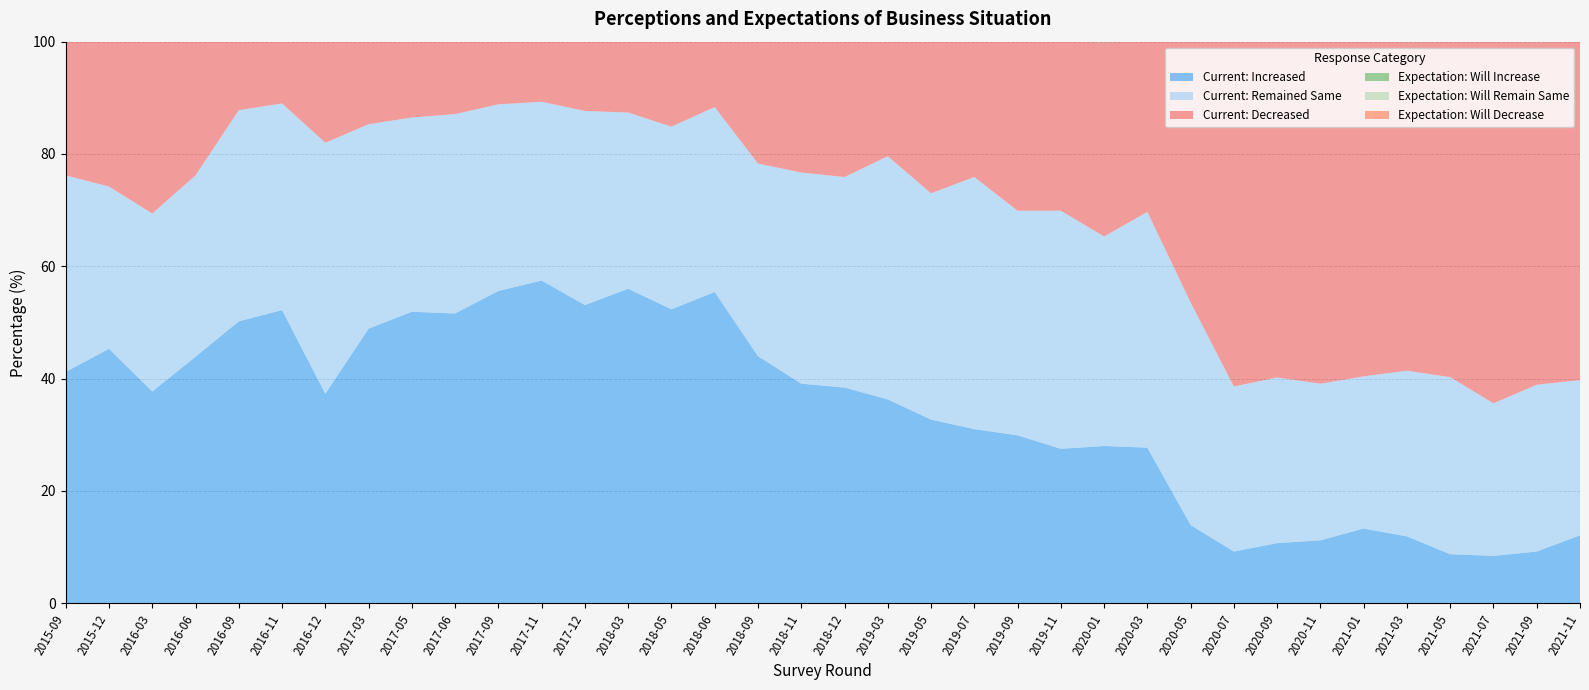

Reading left to right, what are all the values shown in this chart?

Current: Increased: 41.2	45.3	37.7	43.9	50.2	52.2	37.3	48.9	51.9	51.6	55.6	57.5	53.1	56.0	52.3	55.4	44.0	39.1	38.4	36.3	32.7	31.0	29.9	27.5	28.0	27.7	13.9	9.2	10.7	11.2	13.3	11.9	8.7	8.4	9.2	12.1
Current: Remained Same: 35.0	28.9	31.7	32.3	37.6	36.8	44.7	36.4	34.6	35.5	33.2	31.8	34.6	31.4	32.5	32.9	34.3	37.6	37.5	43.3	40.3	44.9	40.0	42.4	37.3	42.0	39.6	29.4	29.5	27.9	27.1	29.5	31.5	27.2	29.7	27.6
Current: Decreased: 23.8	25.8	30.6	23.8	12.2	11.1	18.1	14.7	13.5	13.0	11.2	10.7	12.3	12.6	15.1	11.7	21.7	23.3	24.1	20.4	27.0	24.1	30.1	30.1	34.6	30.3	46.4	61.4	59.8	60.9	59.7	58.5	59.7	64.4	61.0	60.3
Expectation: Will Increase: 44.0	49.2	44.7	51.2	60.6	62.7	49.6	57.8	59.9	56.3	61.6	61.9	59.4	62.8	58.7	62.7	49.2	44.5	46.1	46.1	39.4	36.2	34.7	33.4	34.3	32.4	22.0	22.2	31.3	28.7	27.5	24.7	22.2	21.5	23.4	23.4
Expectation: Will Remain Same: 34.2	28.6	33.2	30.3	29.5	27.6	35.8	30.3	31.1	32.6	29.4	29.6	31.4	28.0	31.0	28.0	33.3	35.9	33.0	37.6	37.3	42.2	39.2	43.0	37.8	43.5	42.4	37.9	37.4	37.3	36.7	38.3	40.7	37.9	38.7	37.1
Expectation: Will Decrease: 21.8	22.2	22.1	18.5	9.9	9.7	14.7	11.8	9.0	11.1	9.0	8.5	9.2	9.2	10.3	9.3	17.5	19.6	20.9	16.3	23.3	21.6	26.0	23.5	27.9	24.1	35.6	39.9	31.4	34.0	35.8	37.1	37.1	40.6	37.9	39.5